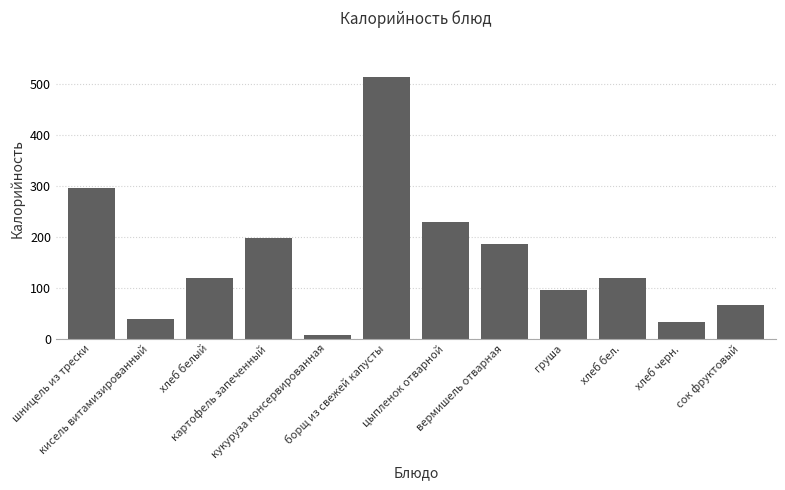

Reading left to right, transcribe all the data shown in this chart.

296.3	37.9	119.0	198.1	6.2	513.8	228.0	186.3	96.0	119.0	33.0	65.9